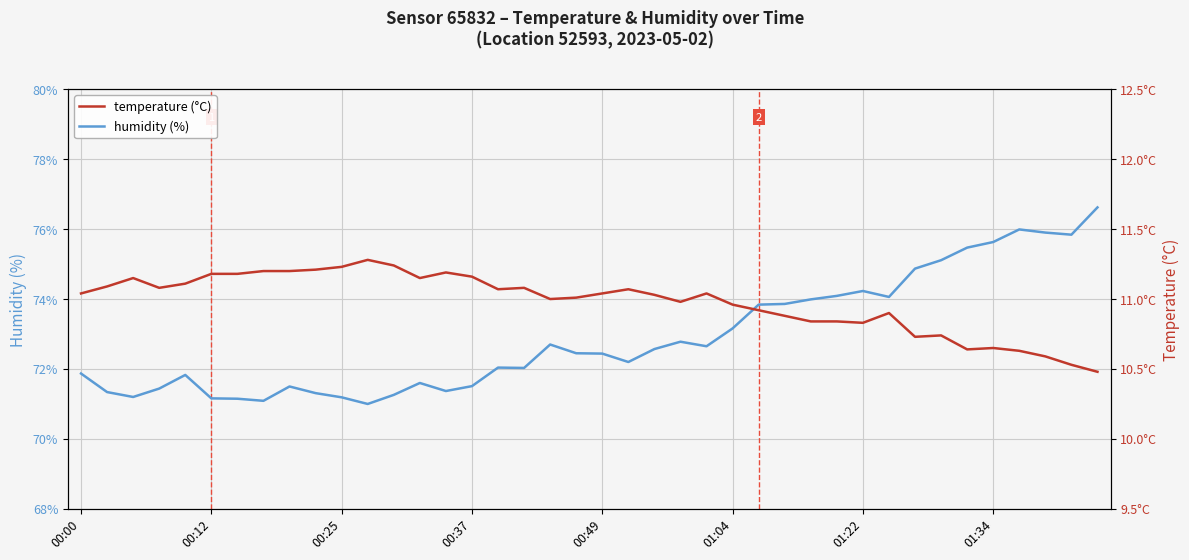

Where does the humidity series first go above 72?

16